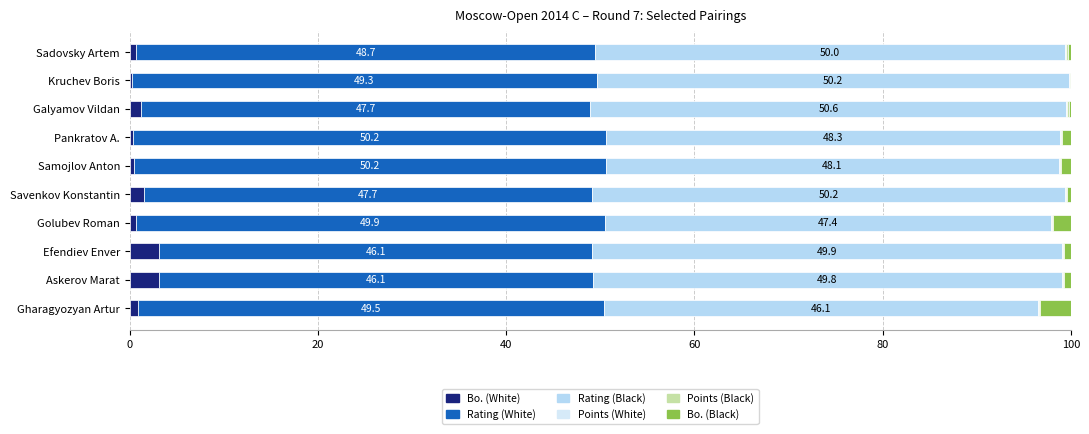

What is the sum of all Bo. (Black) values?

9.6